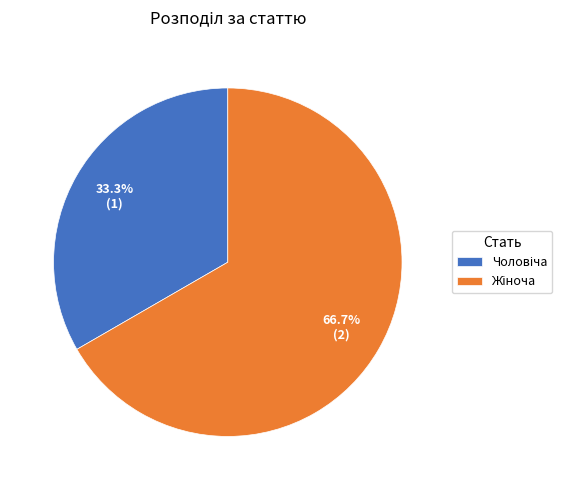

Does any single category account for the majority?

Yes